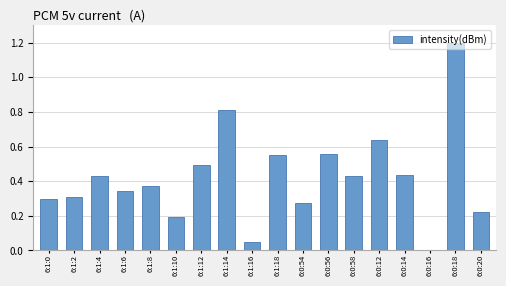

How many distinct data groups are displayed?

1